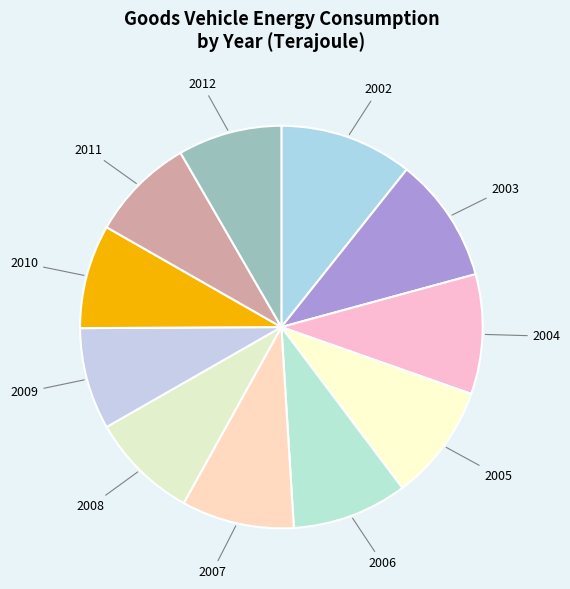

Which slice is the largest?

2002